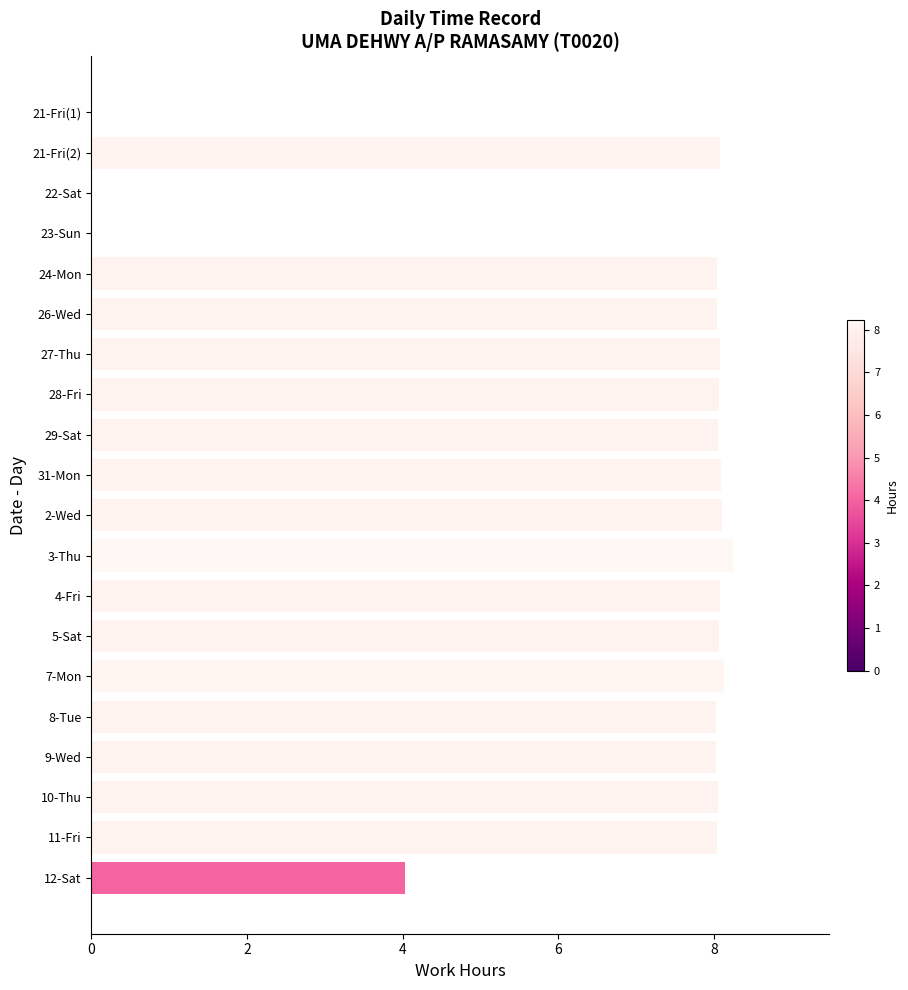

Is it true that the value at 9-Wed is 8.0?

True